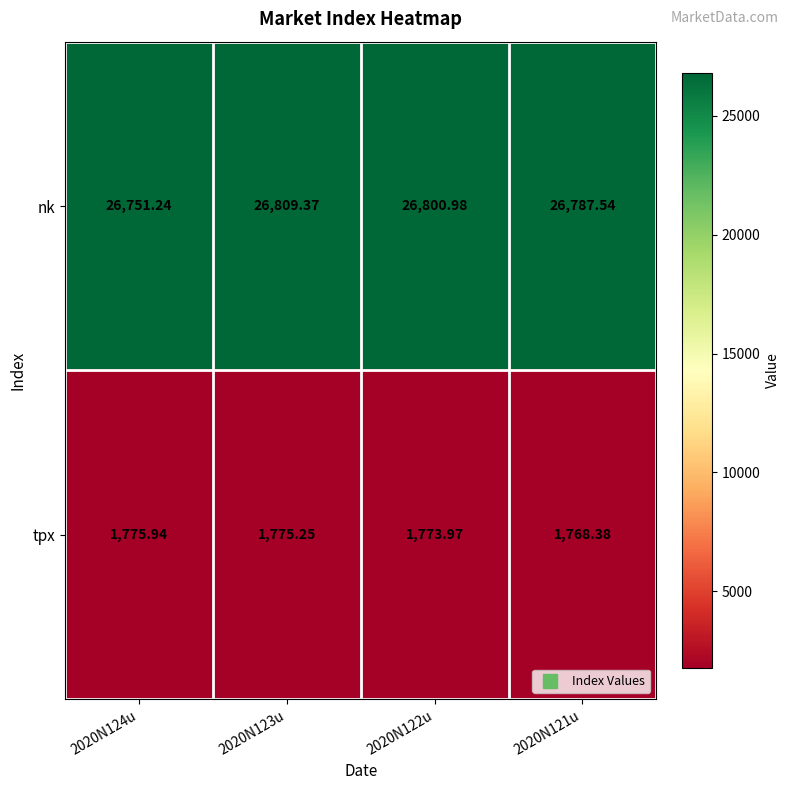

How many data points does each series have?

4